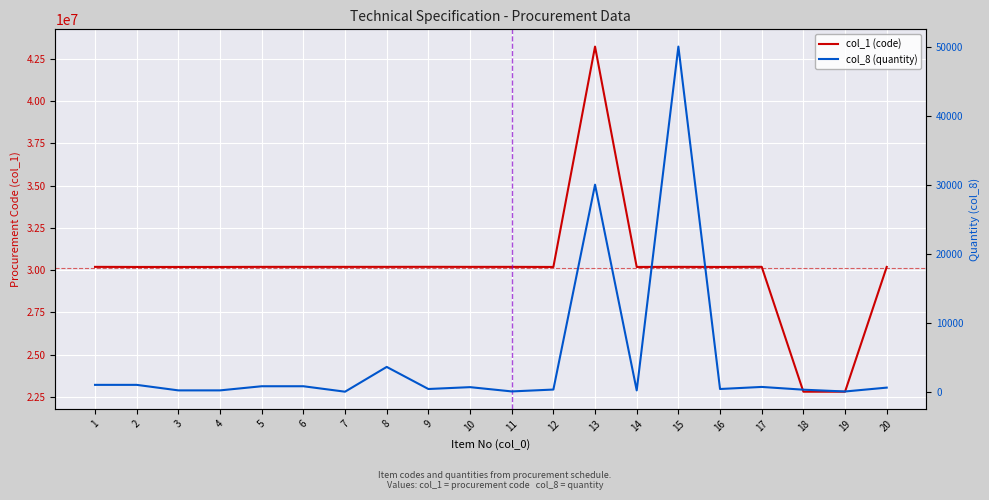

Which series has the largest total across all categories?

col_1 (code)